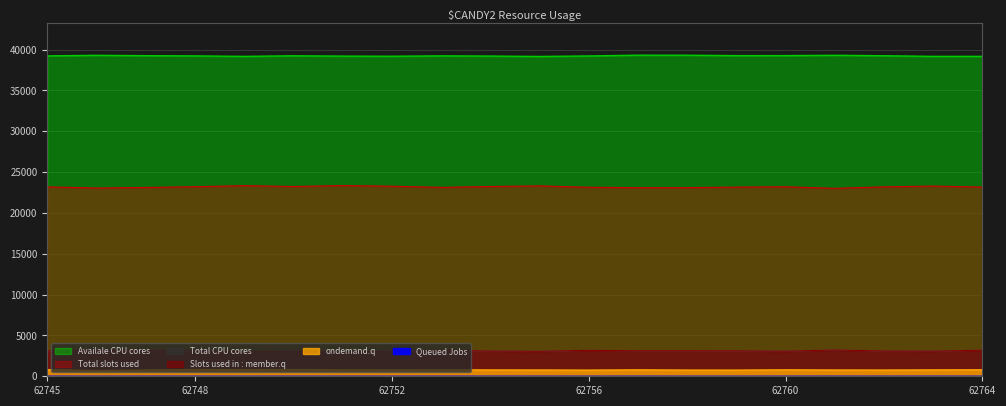

How many lines are shown in the chart?

6